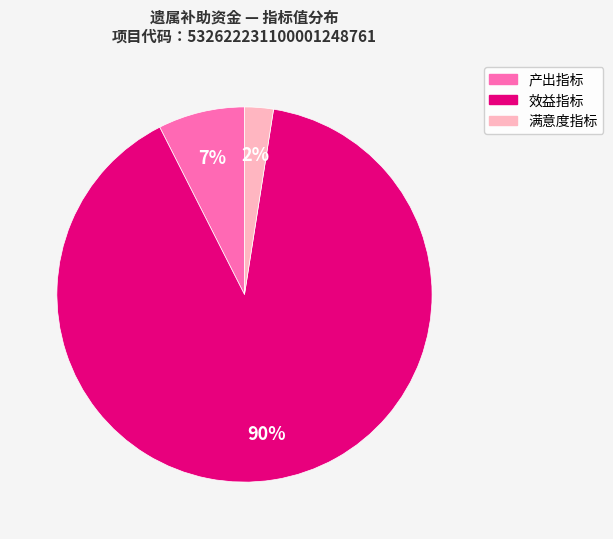

Is there a majority slice in this chart?

Yes